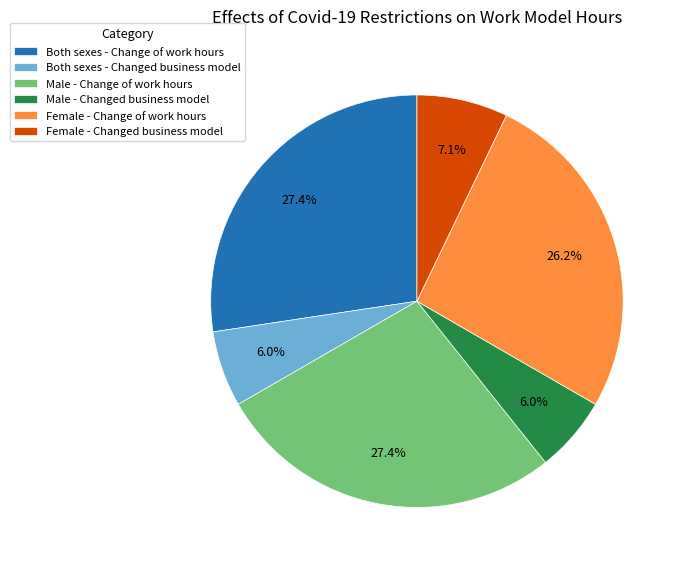

What is the ratio of the value at Female - Change of work hours to the value at Female - Changed business model?

3.7